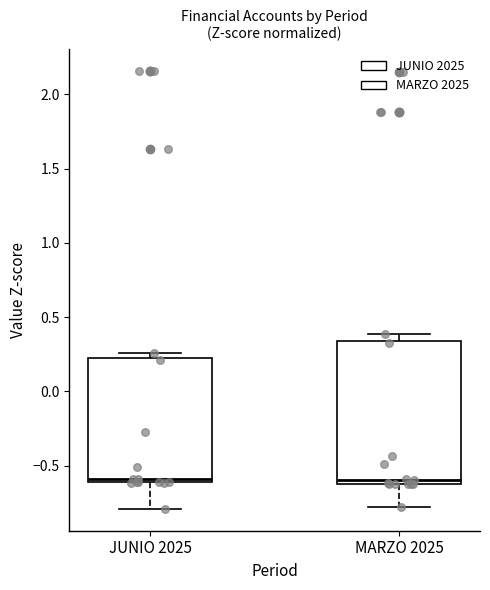

Reading left to right, transcribe this box plot: for each box, give where its median line is, the range the box spans, and where its two whiskers end, as read against the y-axis. The values are not printed on the chart, so give them approximately, as read against the axis.

JUNIO 2025: median -0.60 (just above the box's lower edge), box -0.60 to 0.20, whiskers -0.80 to 0.25
MARZO 2025: median -0.60 (just above the box's lower edge), box -0.60 to 0.35, whiskers -0.80 to 0.40